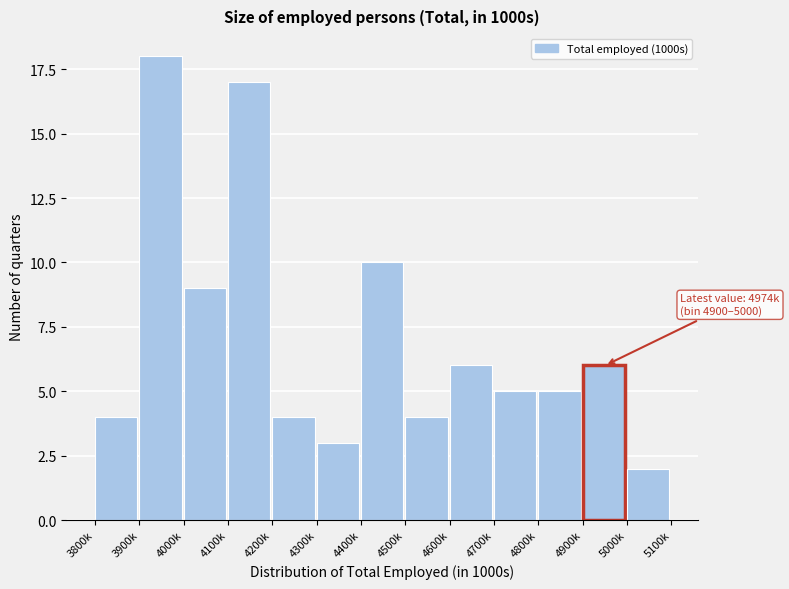

Reading left to right, list all the values displayed in this chart.

4	18	9	17	4	3	10	4	6	5	5	6	2